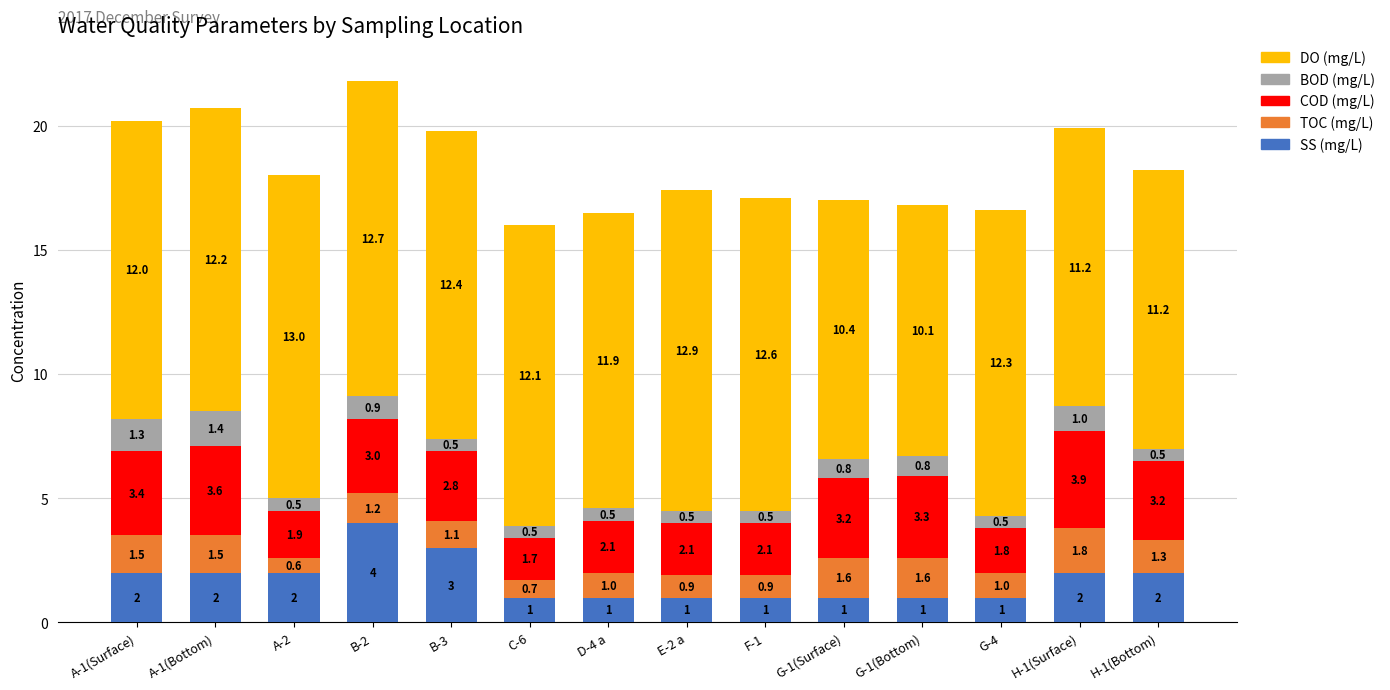

How many bars are there in total?

14